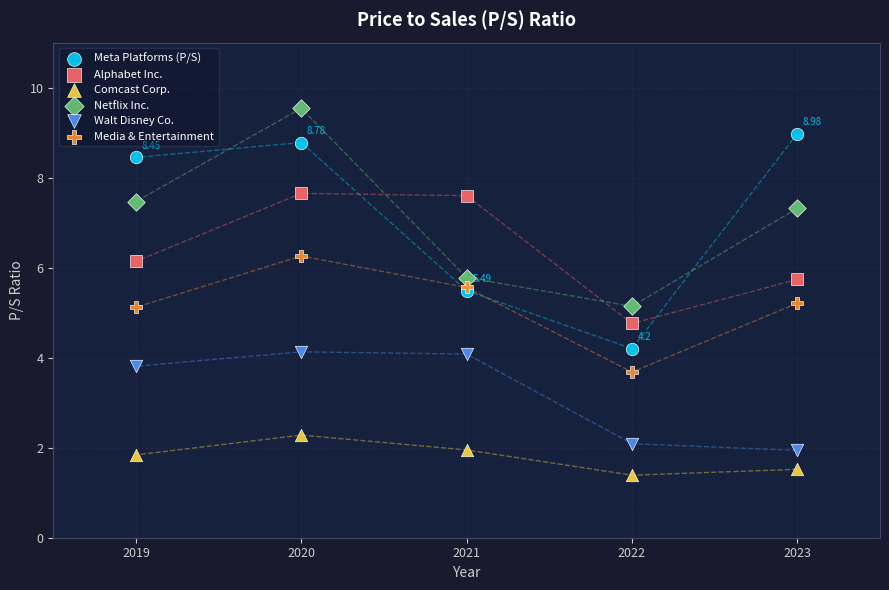

Which series has the widest spread of Y values?

Meta Platforms (P/S)